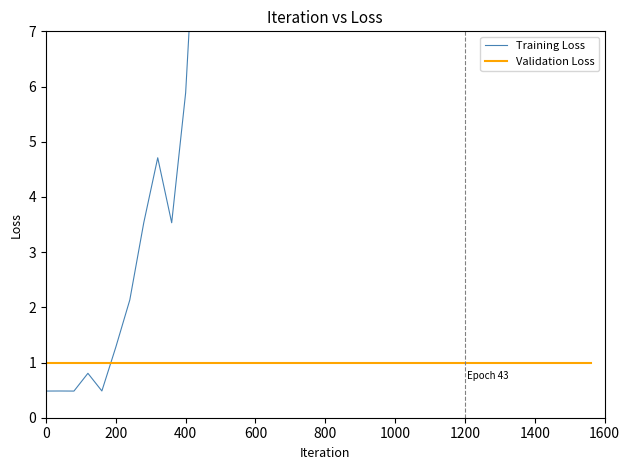

Reading left to right, list all the values displayed in this chart.

Training Loss: 0.5	0.5	0.5	0.8	0.5	1.3	2.1	3.5	4.7	3.5	5.9	10.5	10.5	10.5	10.5	10.5	10.5	10.5	10.5	10.5	10.5	10.5	10.5	10.5	10.5	10.5	10.5	10.5	10.5	10.5	10.5	10.5	10.5	10.5	10.5	10.5	10.5	10.5	10.5	10.5
Validation Loss: 1.0	1.0	1.0	1.0	1.0	1.0	1.0	1.0	1.0	1.0	1.0	1.0	1.0	1.0	1.0	1.0	1.0	1.0	1.0	1.0	1.0	1.0	1.0	1.0	1.0	1.0	1.0	1.0	1.0	1.0	1.0	1.0	1.0	1.0	1.0	1.0	1.0	1.0	1.0	1.0